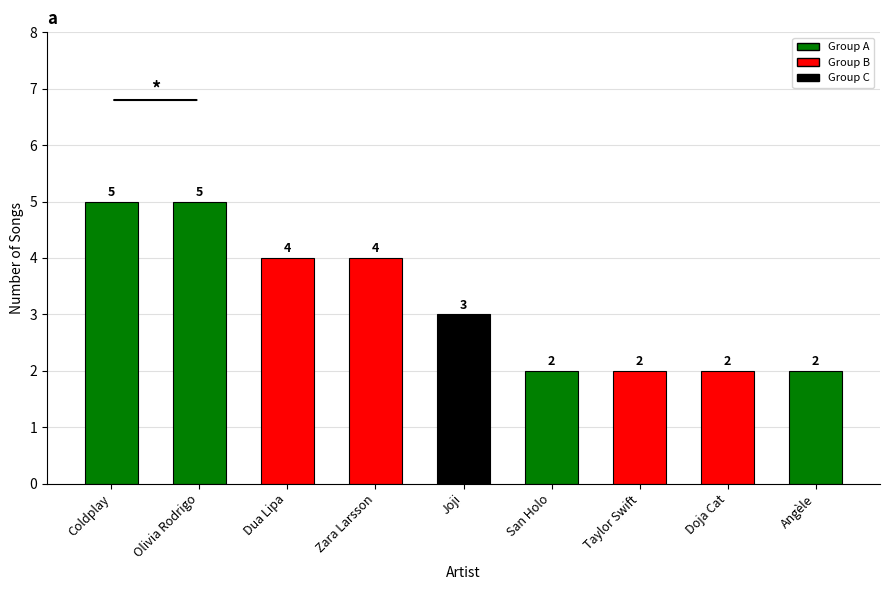

The value at Angèle is 1. True or false?

False